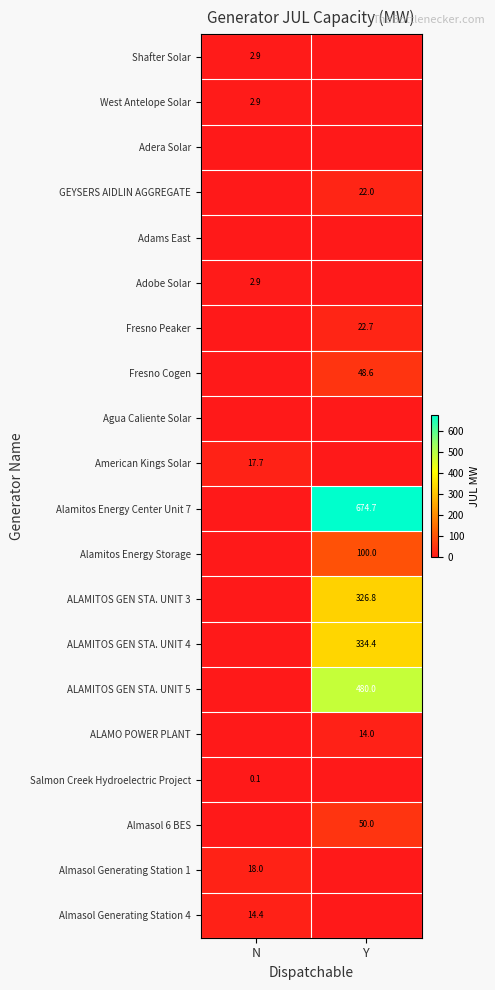

The ALAMITOS GEN STA. UNIT 3 series shows 456.1 at Y. True or false?

False